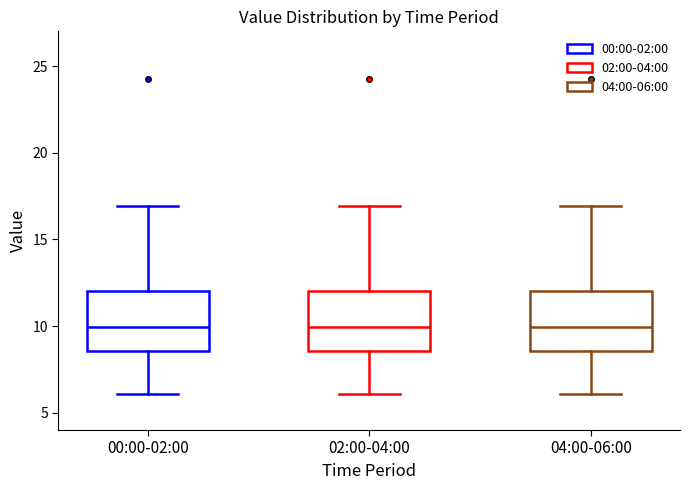

Reading left to right, transcribe this box plot: for each box, give where its median line is, the range the box spans, and where its two whiskers end, as read against the y-axis. The values are not printed on the chart, so give them approximately, as read against the axis.

00:00-02:00: median 10.0, box 8.5 to 12.0, whiskers 6.0 to 17.0
02:00-04:00: median 10.0, box 8.5 to 12.0, whiskers 6.0 to 17.0
04:00-06:00: median 10.0, box 8.5 to 12.0, whiskers 6.0 to 17.0